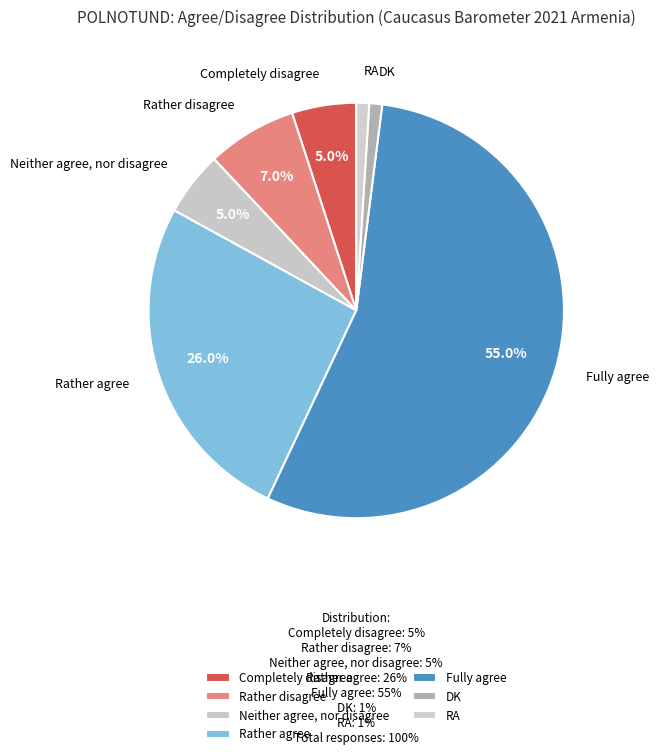

To the nearest percent, what portion does Rather agree represent?

26%